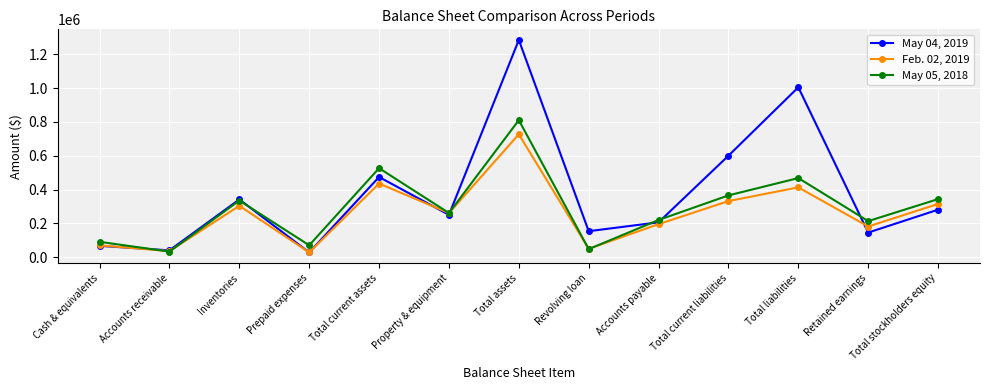

At which category does May 05, 2018 reach its first local valley?

Accounts receivable